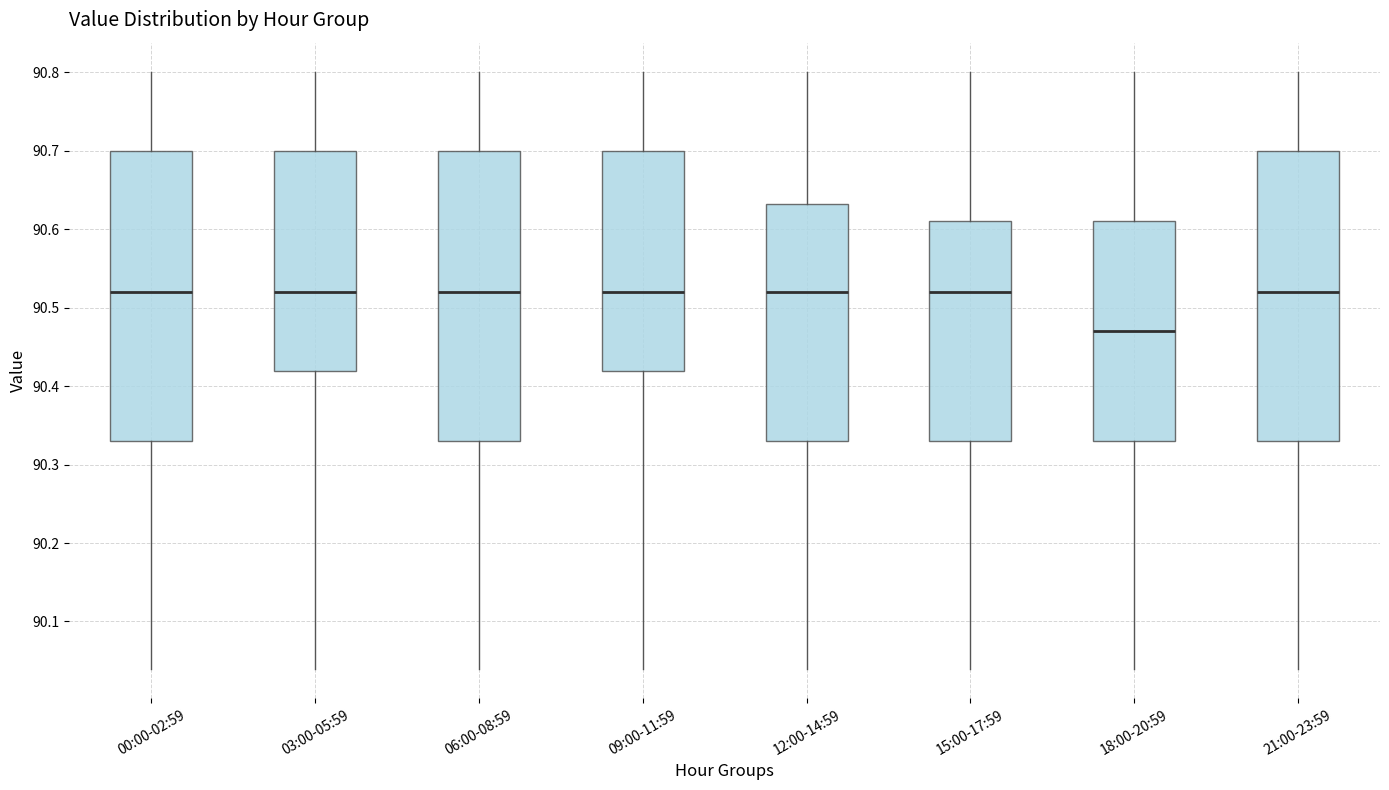

Reading left to right, transcribe this box plot: for each box, give where its median line is, the range the box spans, and where its two whiskers end, as read against the y-axis. The values are not printed on the chart, so give them approximately, as read against the axis.

00:00-02:59: median 90.52, box 90.33 to 90.70, whiskers 90.04 to 90.80
03:00-05:59: median 90.52, box 90.42 to 90.70, whiskers 90.04 to 90.80
06:00-08:59: median 90.52, box 90.33 to 90.70, whiskers 90.04 to 90.80
09:00-11:59: median 90.52, box 90.42 to 90.70, whiskers 90.04 to 90.80
12:00-14:59: median 90.52, box 90.33 to 90.63, whiskers 90.04 to 90.80
15:00-17:59: median 90.52, box 90.33 to 90.61, whiskers 90.04 to 90.80
18:00-20:59: median 90.47, box 90.33 to 90.61, whiskers 90.04 to 90.80
21:00-23:59: median 90.52, box 90.33 to 90.70, whiskers 90.04 to 90.80